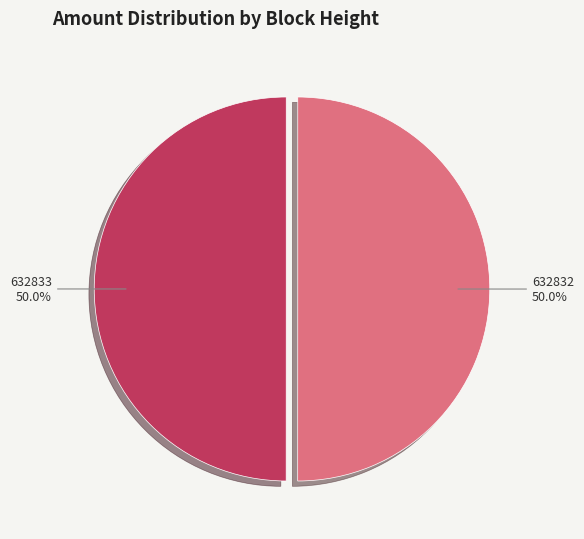

Approximately how many times larger is the value at 632832 compared to 632833?

1.0